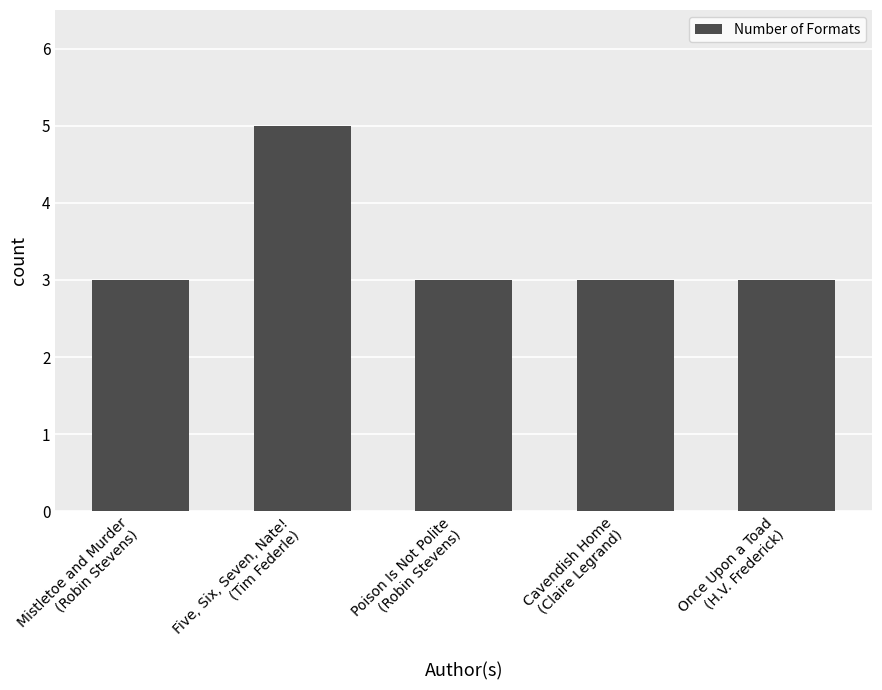

What is the average value?

3